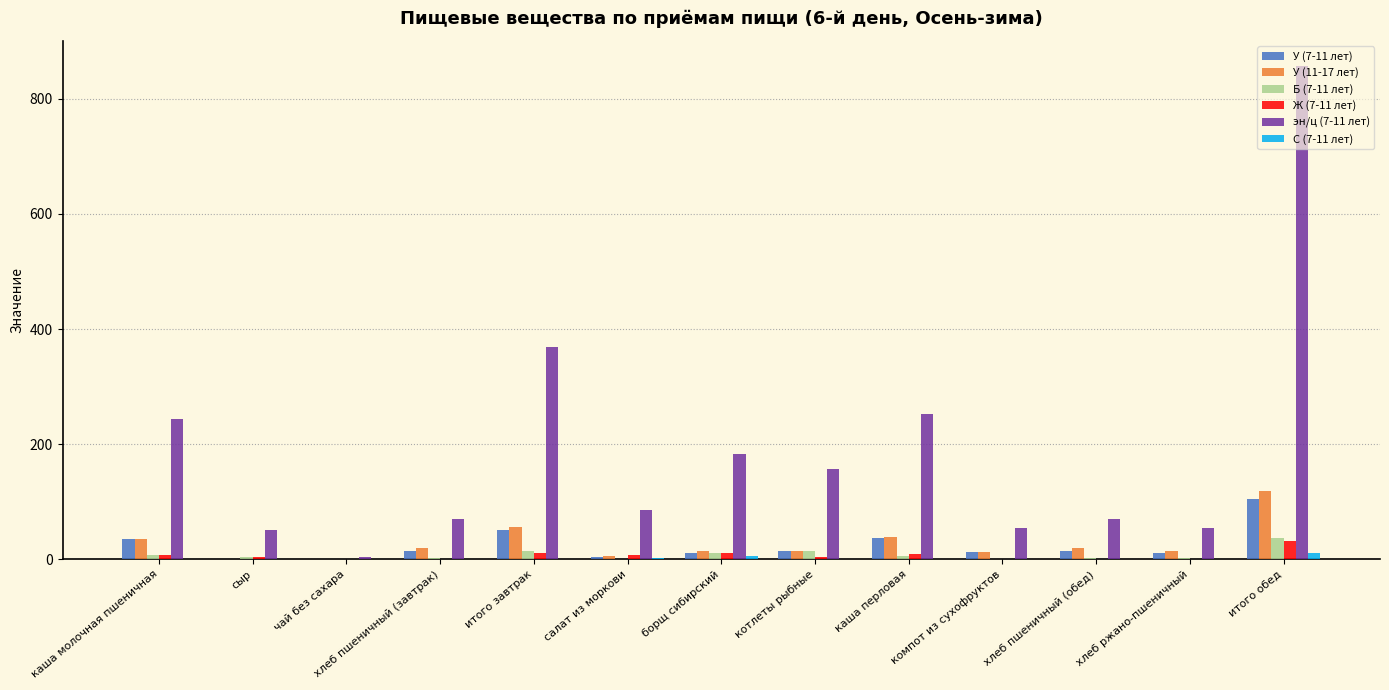

At which category is the sum across all series the highest?

итого обед